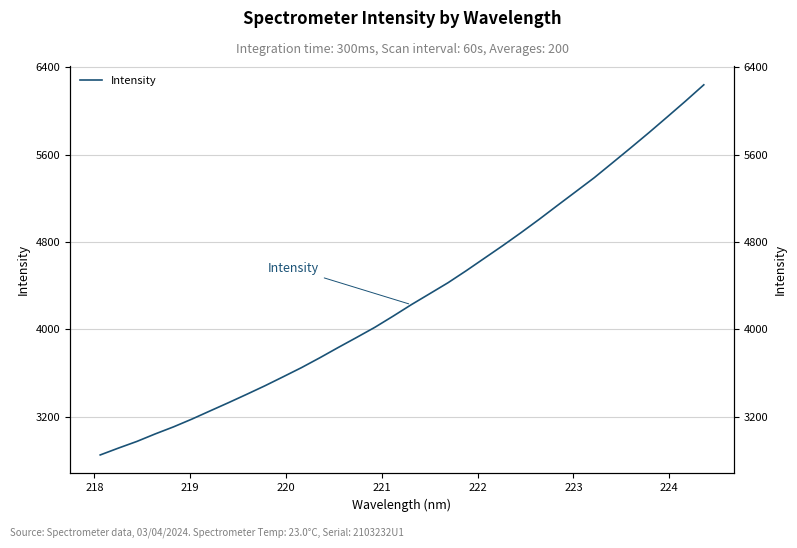

True or false: the data has more than 0 interior local peaks.

False